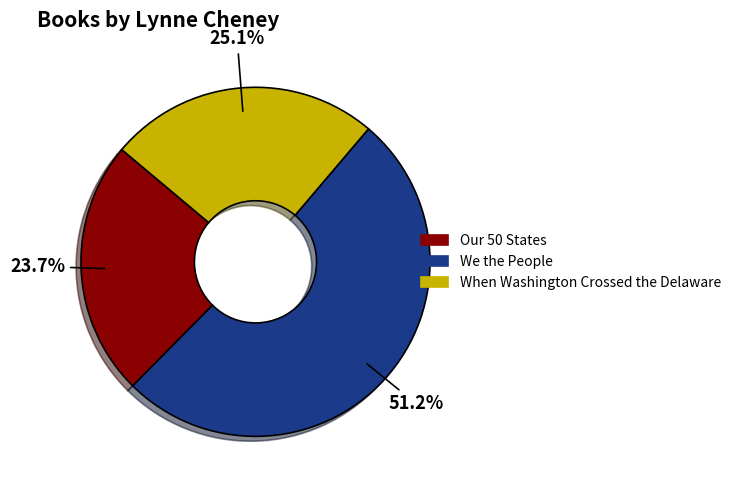

Rank the categories by value from highest to lowest.

We the People, When Washington Crossed the Delaware, Our 50 States